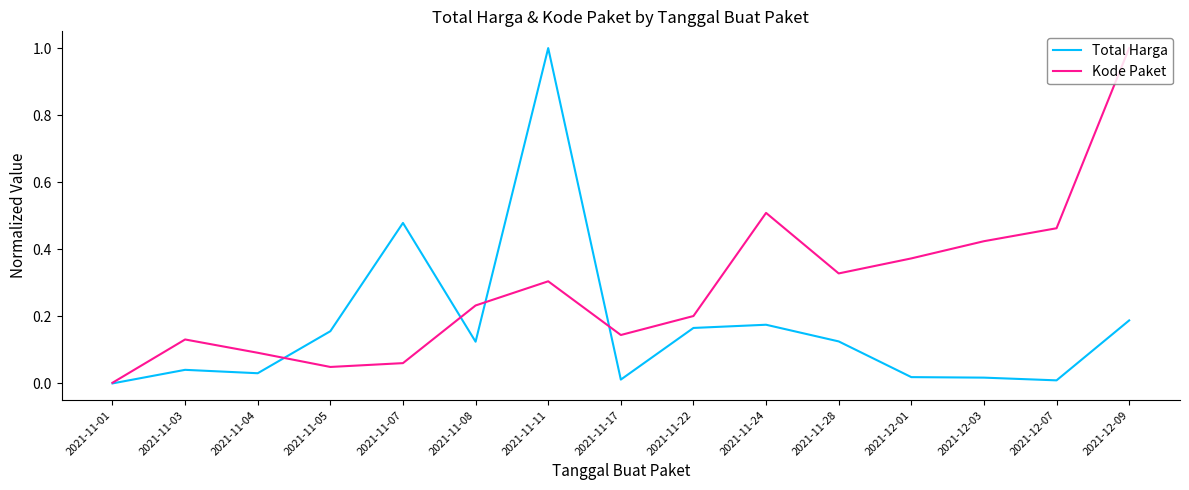

Which category has the highest value in the Total Harga series?

2021-11-11